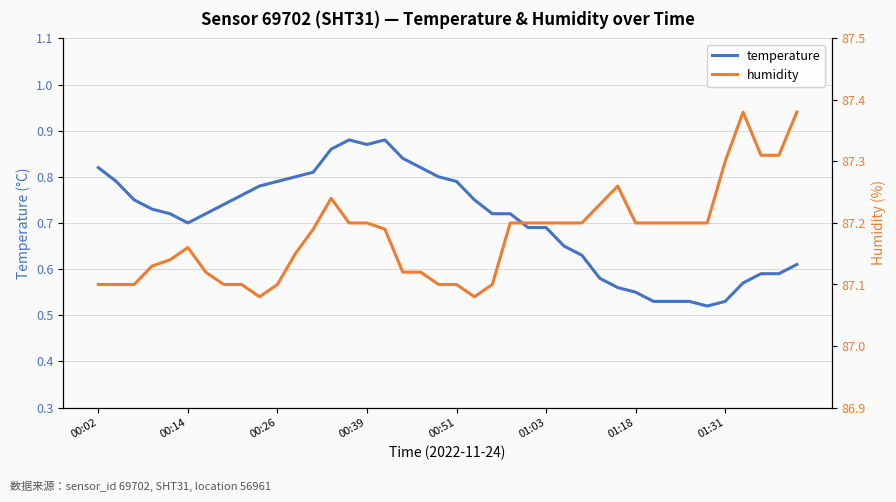

Is it true that humidity equals 87.2 at 33?

True